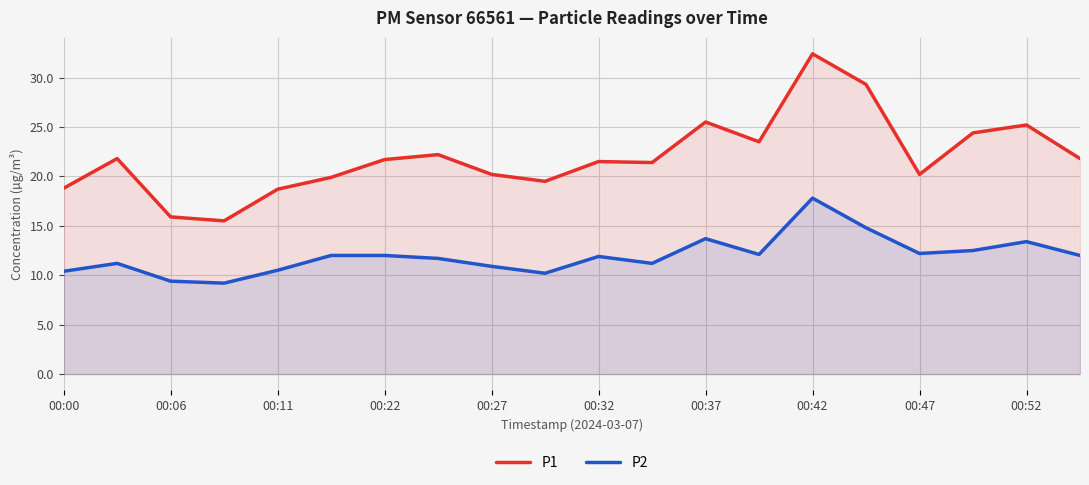

How many data points in P1 are above 21?

12